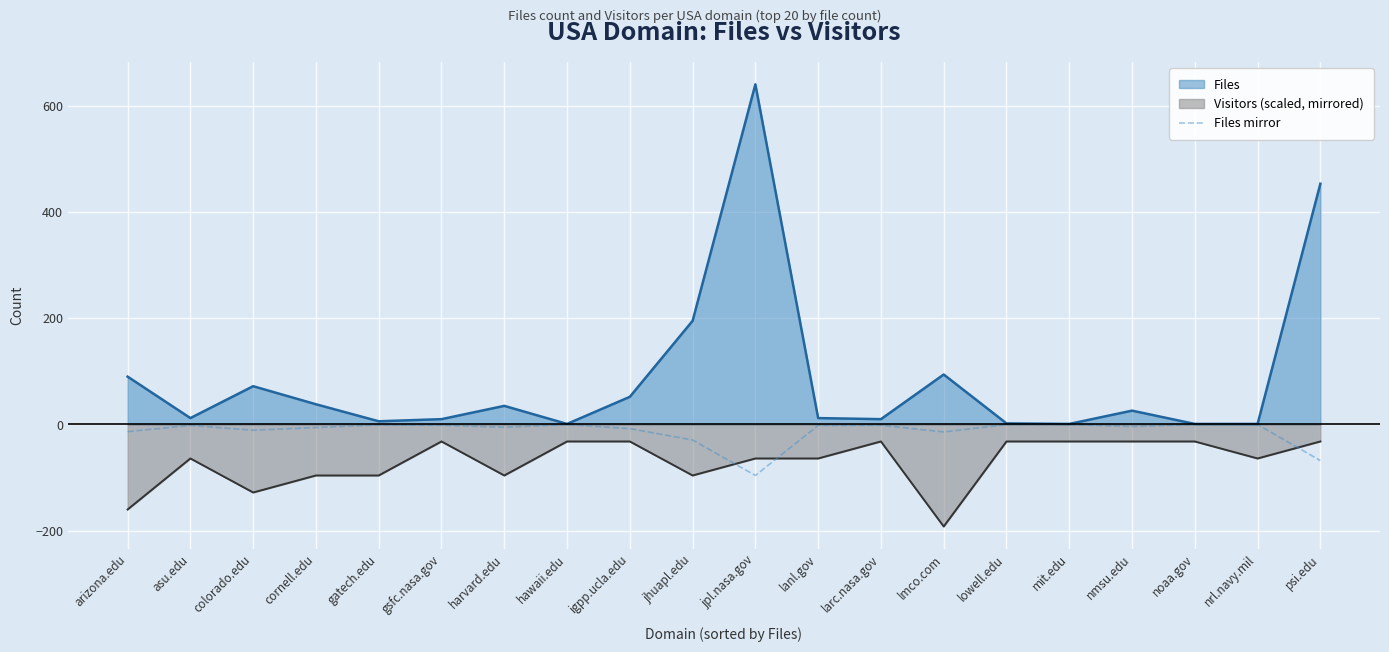

Reading left to right, what are all the values shown in this chart?

arizona.edu=-13.5	asu.edu=-1.8	colorado.edu=-10.8	cornell.edu=-5.7	gatech.edu=-0.9	gsfc.nasa.gov=-1.5	harvard.edu=-5.2	hawaii.edu=-0.1	igpp.ucla.edu=-7.8	jhuapl.edu=-29.2	jpl.nasa.gov=-96.0	lanl.gov=-1.8	larc.nasa.gov=-1.5	lmco.com=-14.1	lowell.edu=-0.3	mit.edu=-0.1	nmsu.edu=-3.9	noaa.gov=-0.1	nrl.navy.mil=-0.1	psi.edu=-68.0